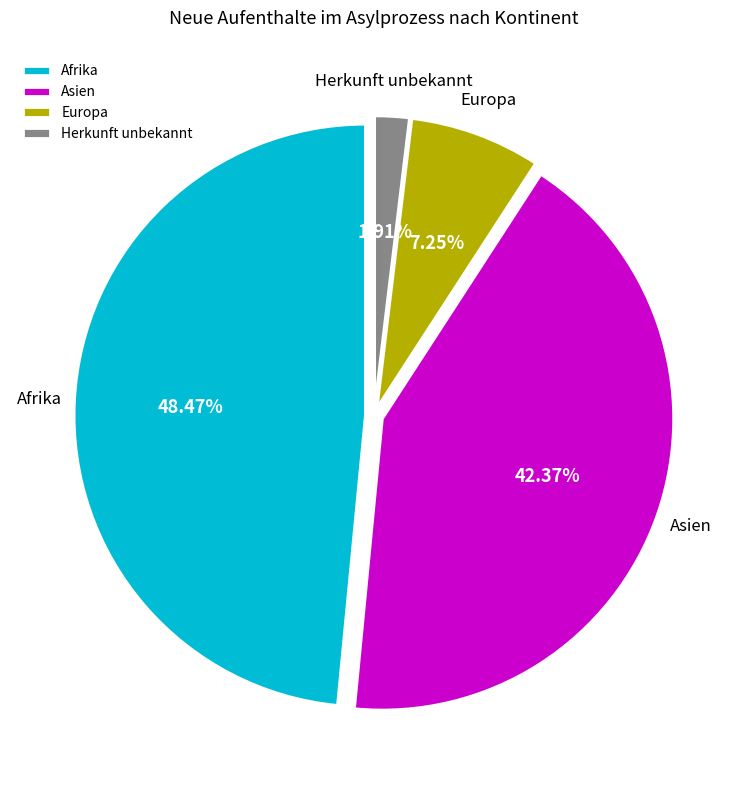

What percentage is the Asien slice, to the nearest percent?

42%